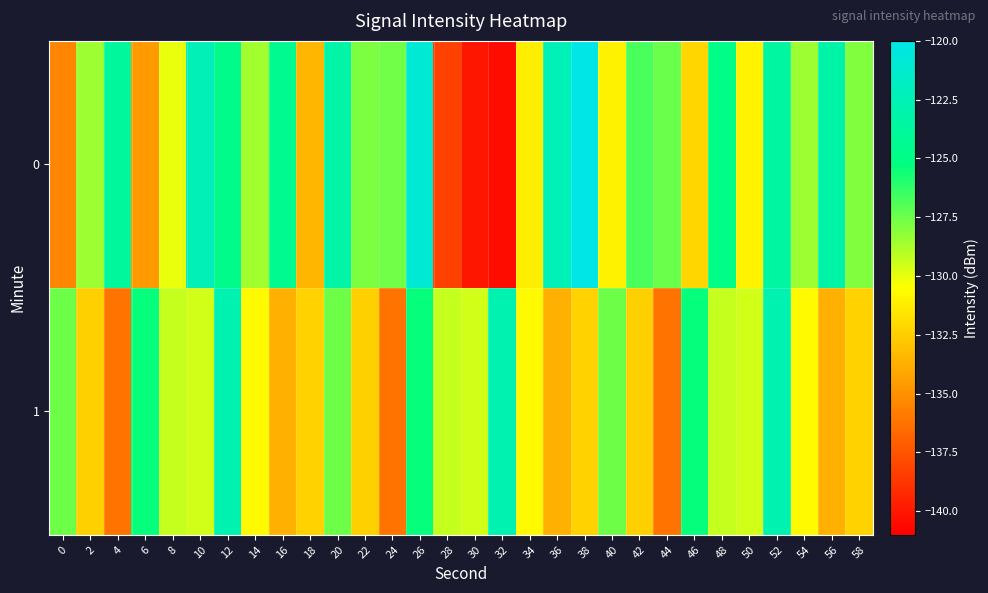

Which has a higher value, 40 or 12?

12